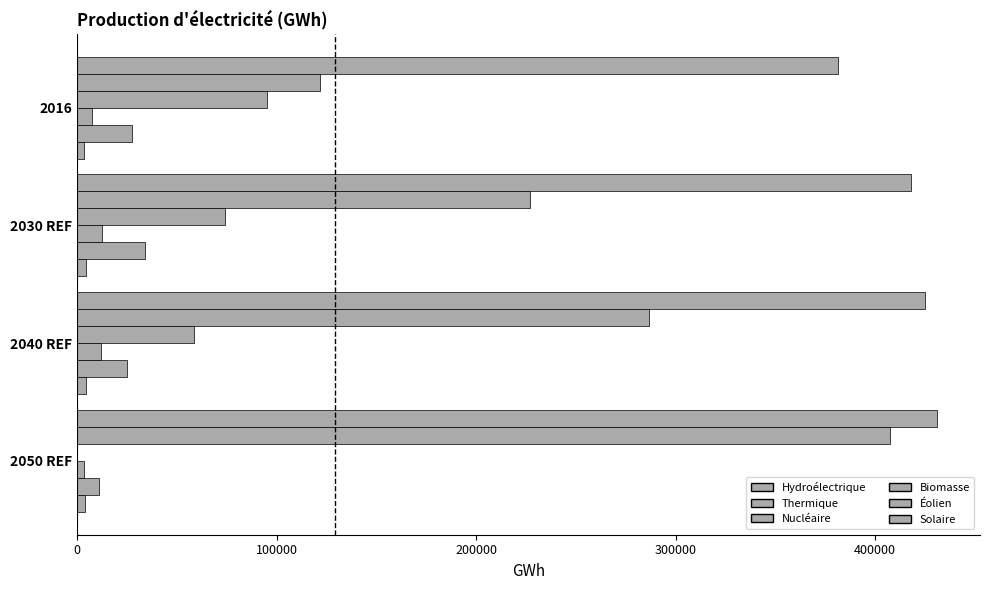

Reading right to left, transcribe all the data shown in this chart.

Hydroélectrique: 431018.1	424866.7	418020.8	381174.7
Thermique: 407631.3	286763.9	227222.4	121669.3
Nucléaire: 0.0	58532.6	74169.3	95418.1
Biomasse: 3327.7	11810.9	12716.7	7540.2
Éolien: 11095.5	24974.1	34253.6	27731.2
Solaire: 4090.5	4694.9	4696.8	3238.5